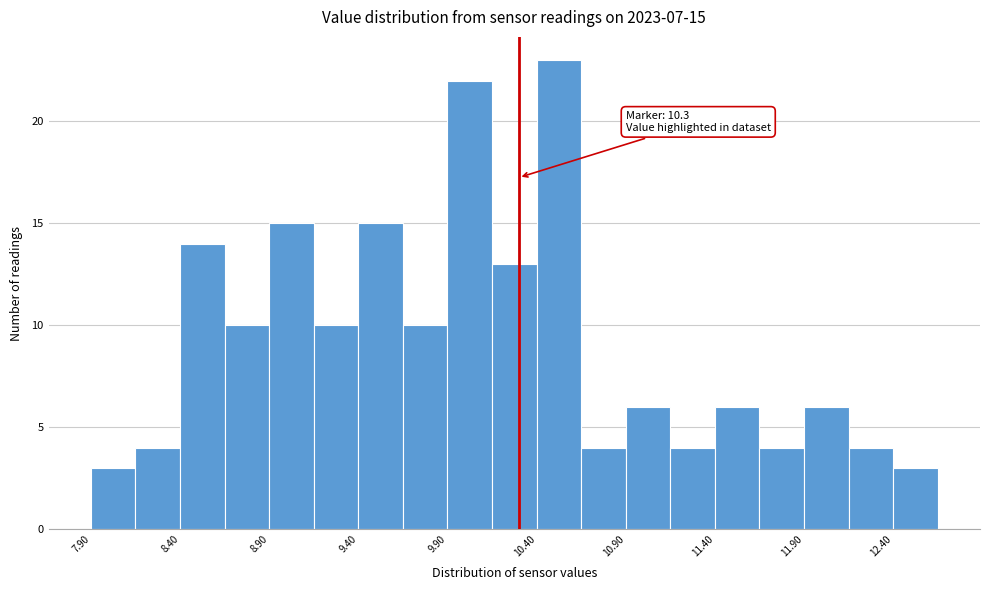

Over which range of the x-axis is the bar tallest?

10.40 to 10.65